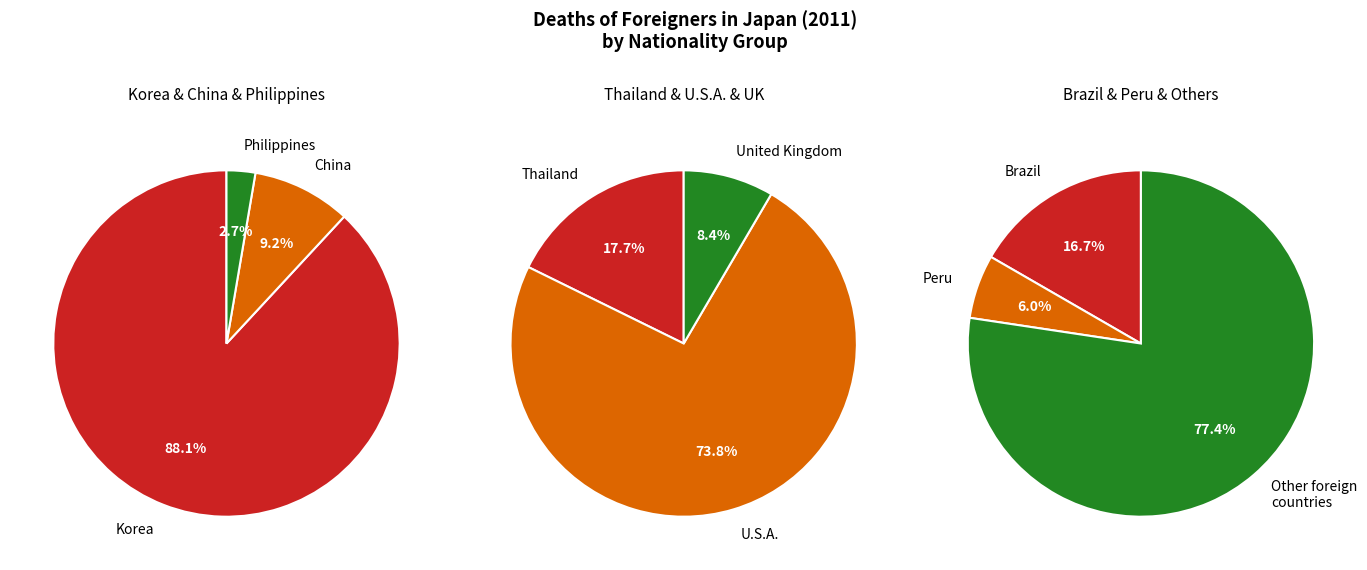

Is Peru the majority of the pie?

No